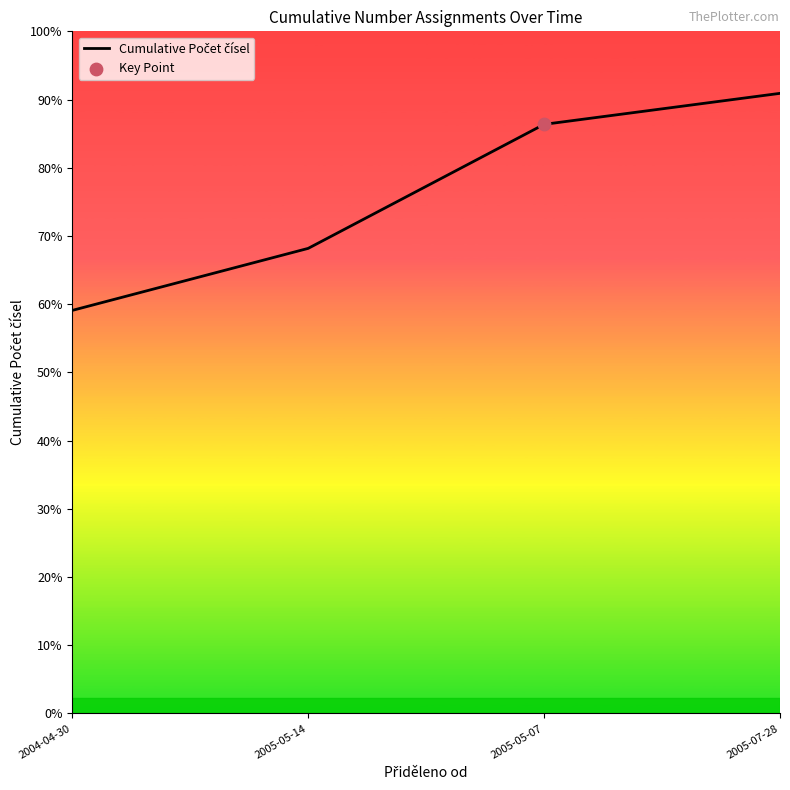

What is the change in value from 2005-05-07 to 2005-07-28?

+1